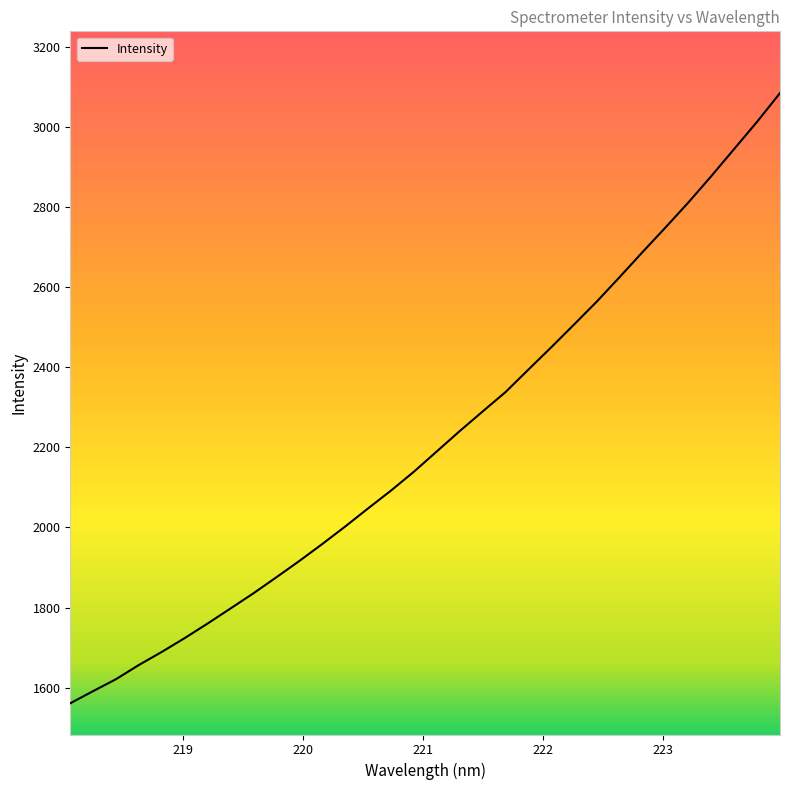

What is the difference between the maximum and minimum values?

1524.9